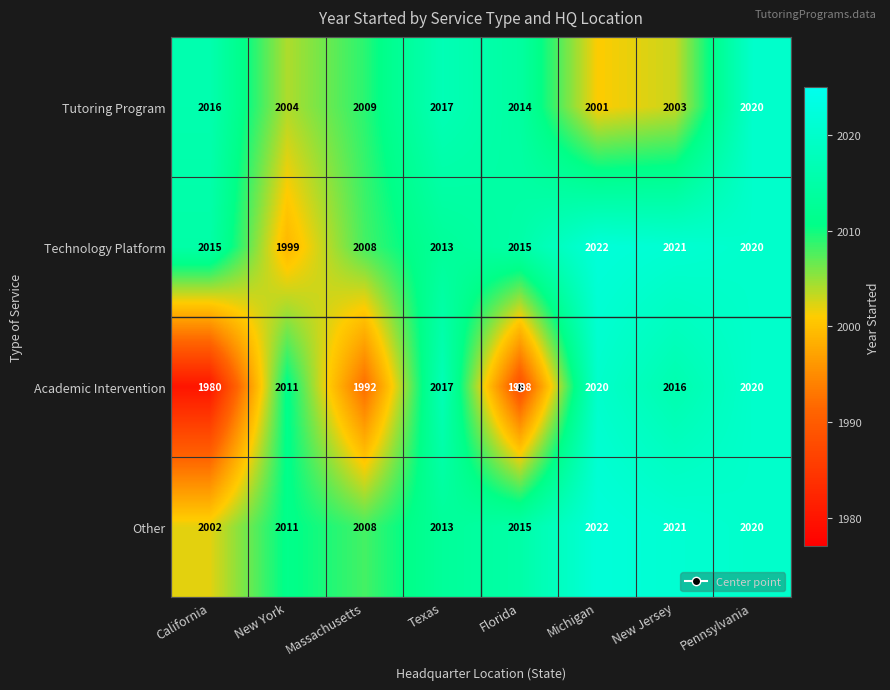

Is it true that Tutoring Program equals 785 at Florida?

False